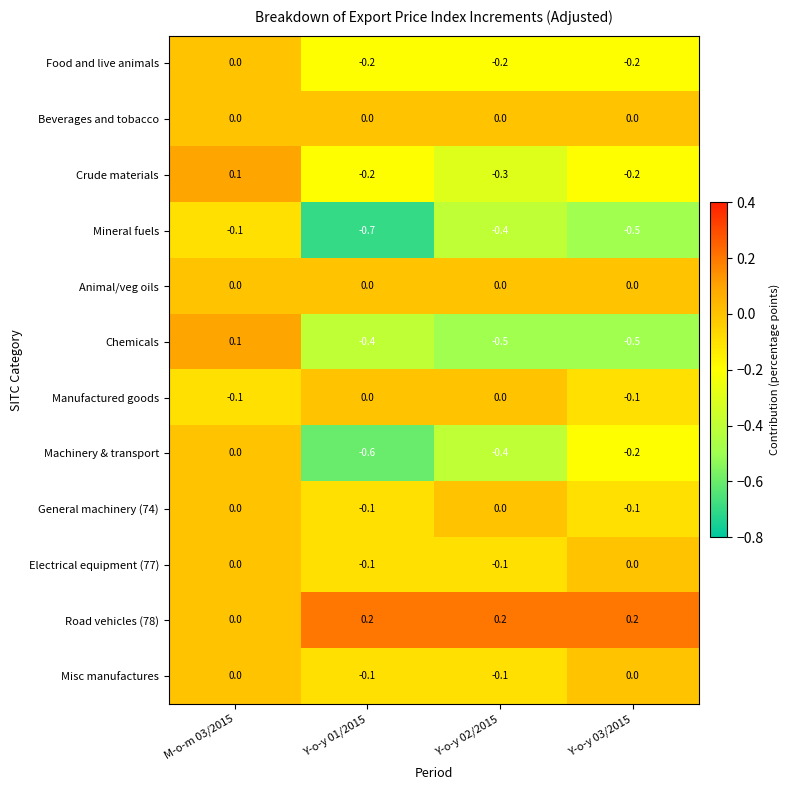

List the labels in order of Mineral fuels value, smallest first.

Y-o-y 01/2015, Y-o-y 03/2015, Y-o-y 02/2015, M-o-m 03/2015